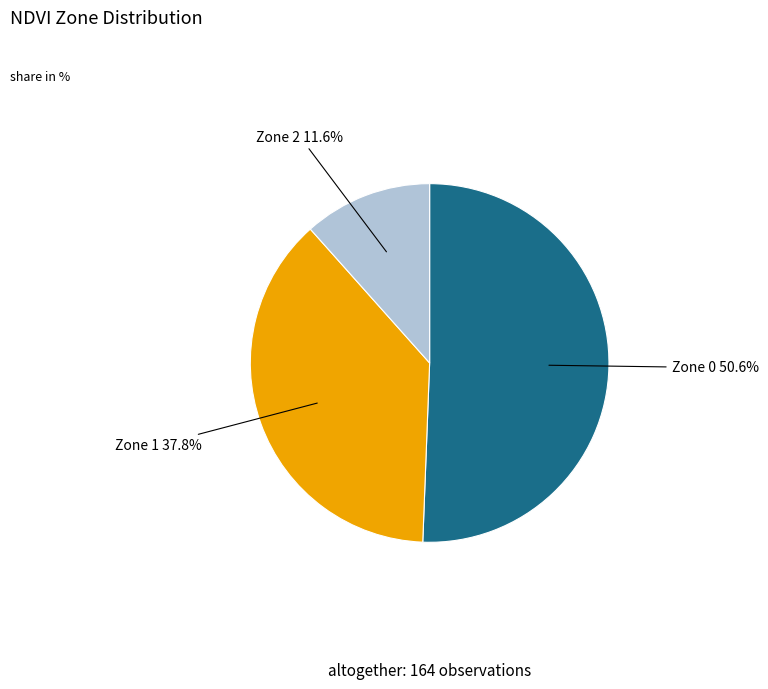

Which category accounts for the majority?

Zone 0